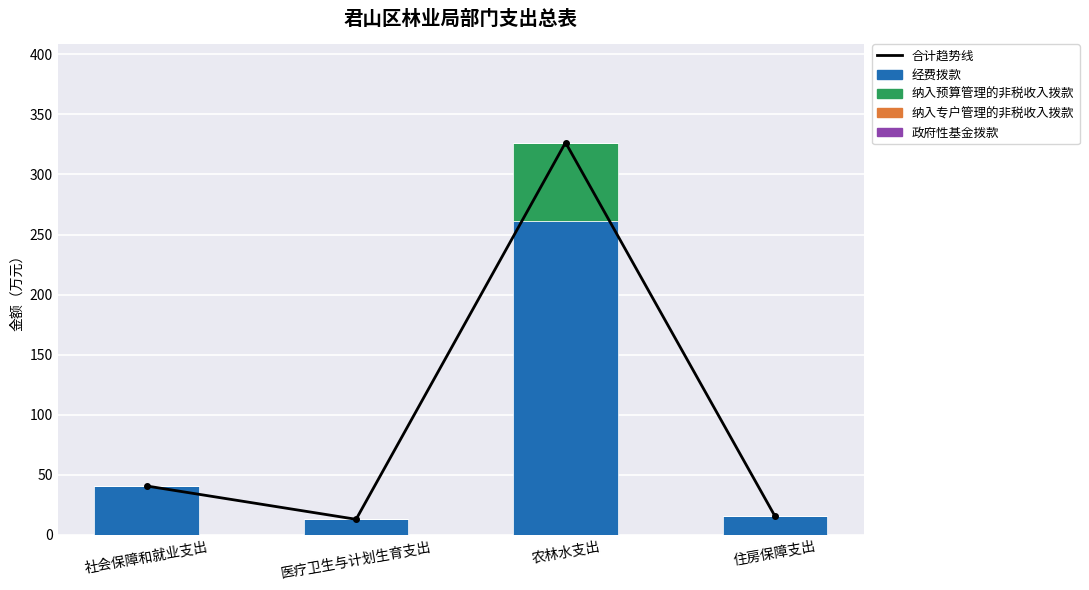

Count the number of data series in this chart.

5